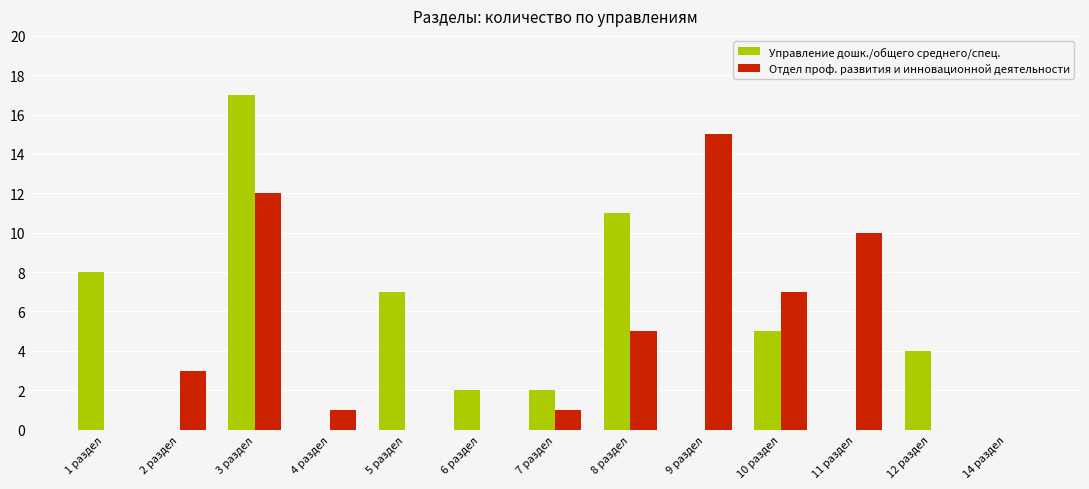

What is the difference between the Управление дошк./общего среднего/спец. values at 11 раздел and 12 раздел?

4